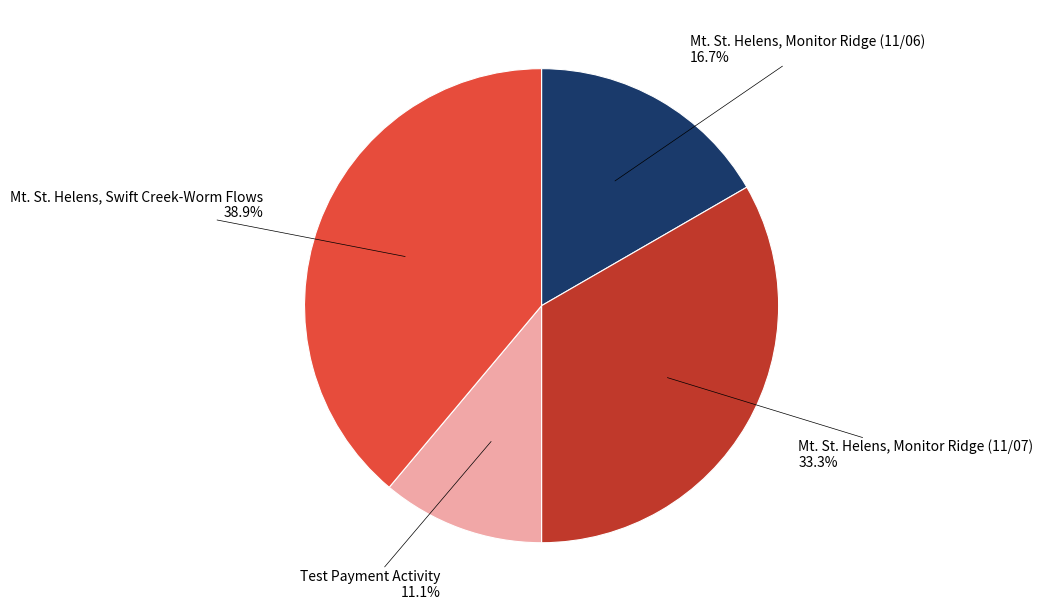

Is there a majority slice in this chart?

No